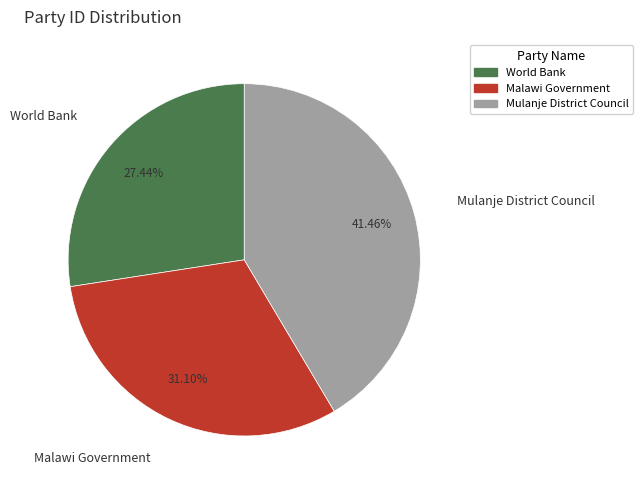

True or false: Mulanje District Council accounts for 48% of the total.

False